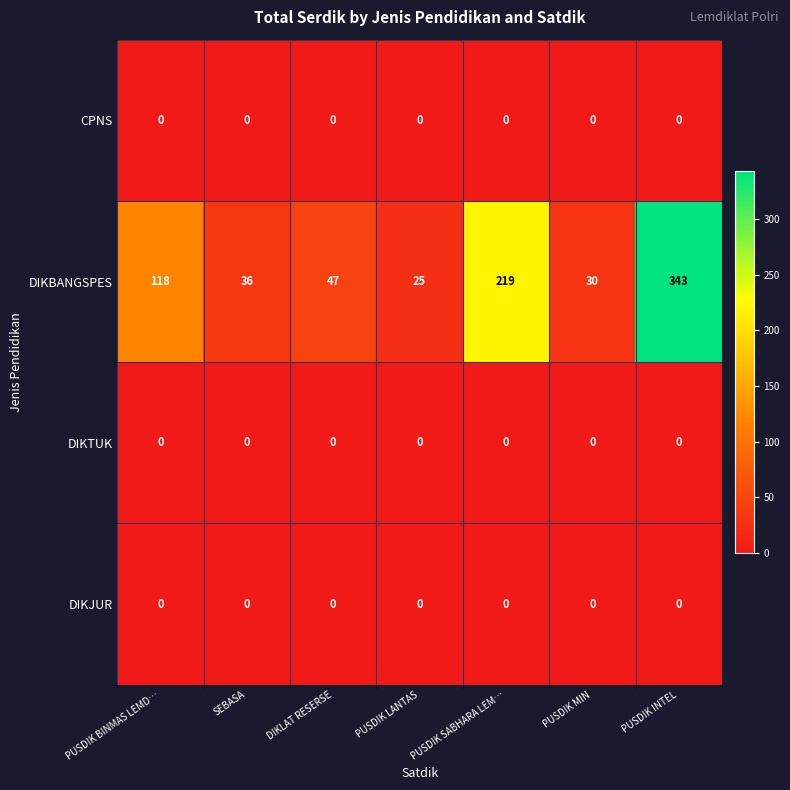

Between DIKLAT RESERSE and PUSDIK INTEL, which series saw the biggest shift?

DIKBANGSPES